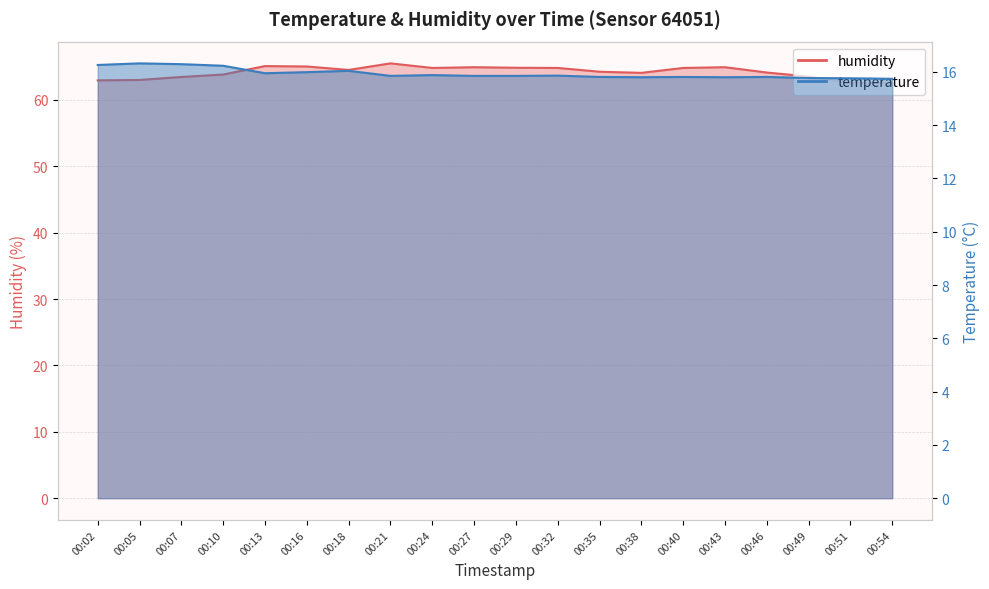

Reading right to left, what are all the values shown in this chart?

temperature: 00:54=15.7	00:51=15.8	00:49=15.8	00:46=15.8	00:43=15.8	00:40=15.8	00:38=15.8	00:35=15.8	00:32=15.9	00:29=15.8	00:27=15.8	00:24=15.9	00:21=15.8	00:18=16.0	00:16=16.0	00:13=15.9	00:10=16.2	00:07=16.3	00:05=16.3	00:02=16.3
humidity: 00:54=62.5	00:51=62.5	00:49=63.5	00:46=64.1	00:43=64.9	00:40=64.8	00:38=64.1	00:35=64.2	00:32=64.8	00:29=64.8	00:27=64.9	00:24=64.8	00:21=65.5	00:18=64.5	00:16=65.0	00:13=65.1	00:10=63.8	00:07=63.4	00:05=63.0	00:02=62.9